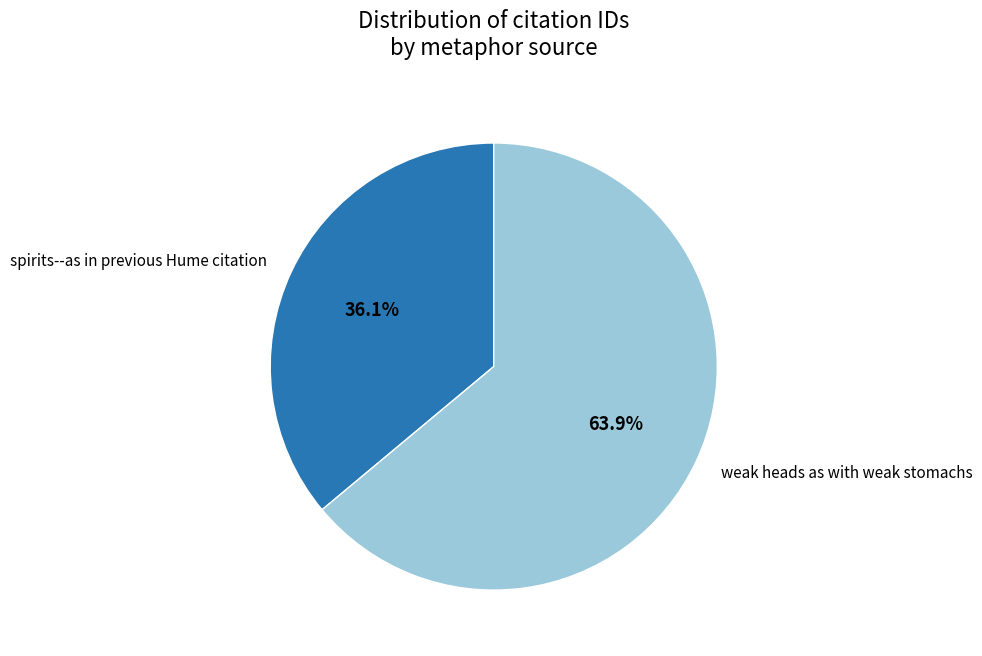

Approximately how many times larger is the value at weak heads as with weak stomachs compared to spirits--as in previous Hume citation?

1.8